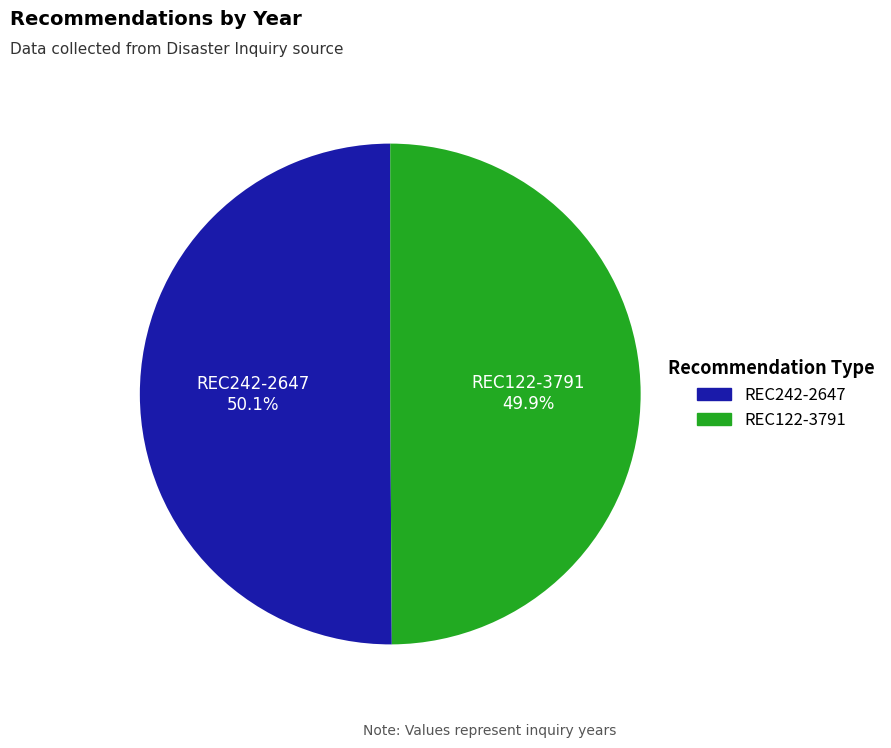

Is there a majority slice in this chart?

Yes